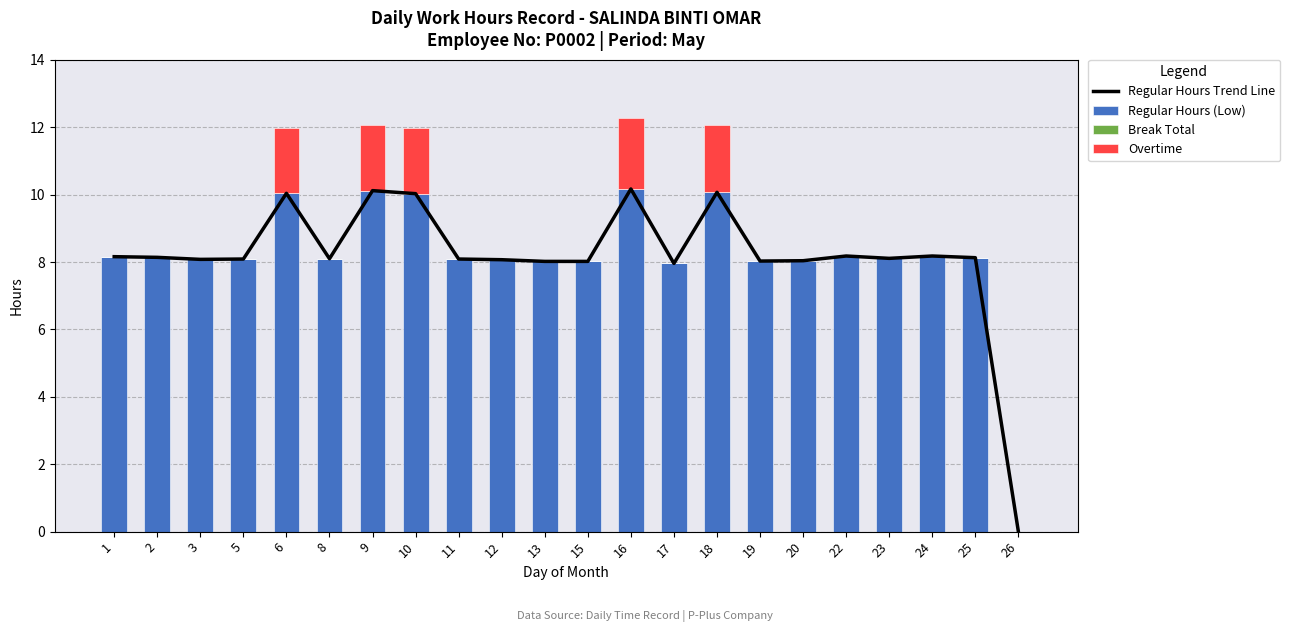

At which category is the sum across all series the highest?

16